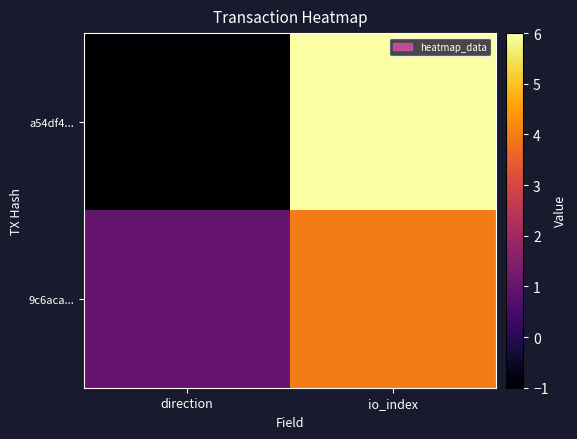

Which category has the highest value across all series?

io_index